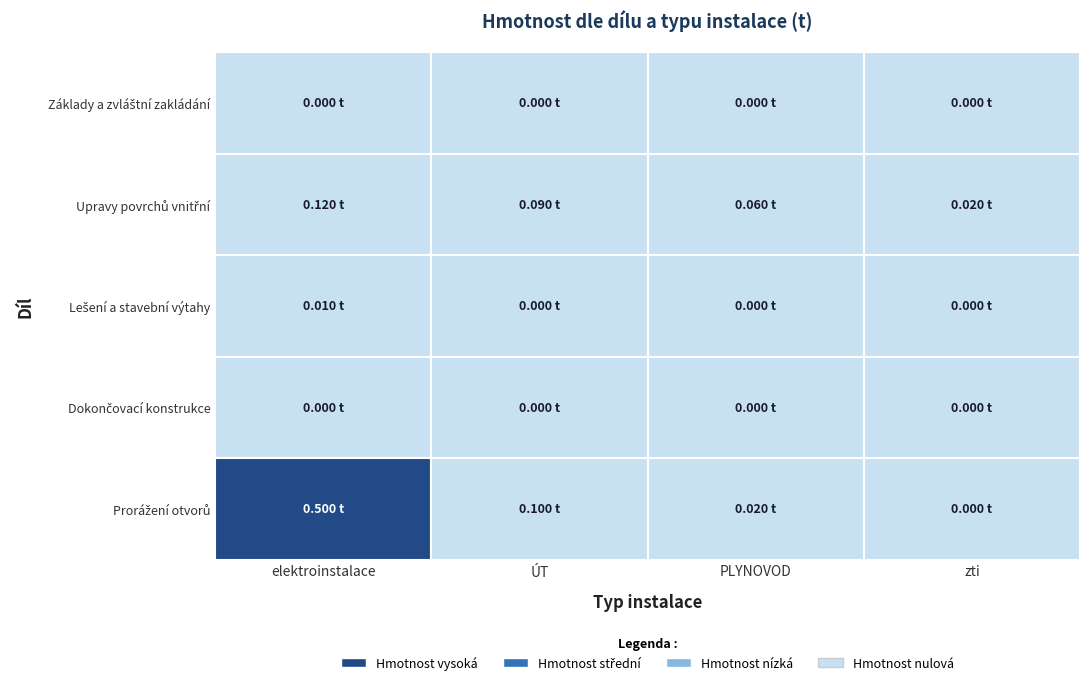

At which category is the sum across all series the highest?

elektroinstalace